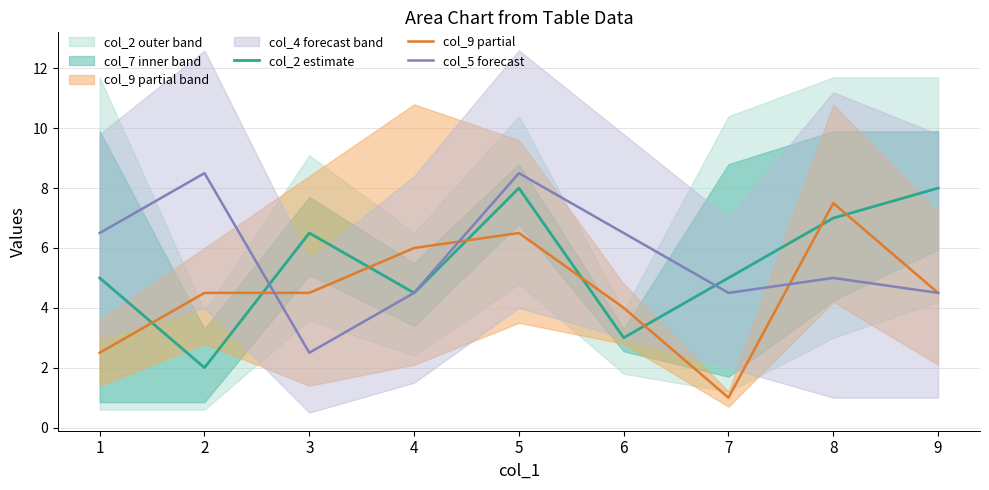

Reading left to right, what are all the values shown in this chart?

col_2 estimate: 1=5.0	2=2.0	3=6.5	4=4.5	5=8.0	6=3.0	7=5.0	8=7.0	9=8.0
col_9 partial: 1=2.5	2=4.5	3=4.5	4=6.0	5=6.5	6=4.0	7=1.0	8=7.5	9=4.5
col_5 forecast: 1=6.5	2=8.5	3=2.5	4=4.5	5=8.5	6=6.5	7=4.5	8=5.0	9=4.5